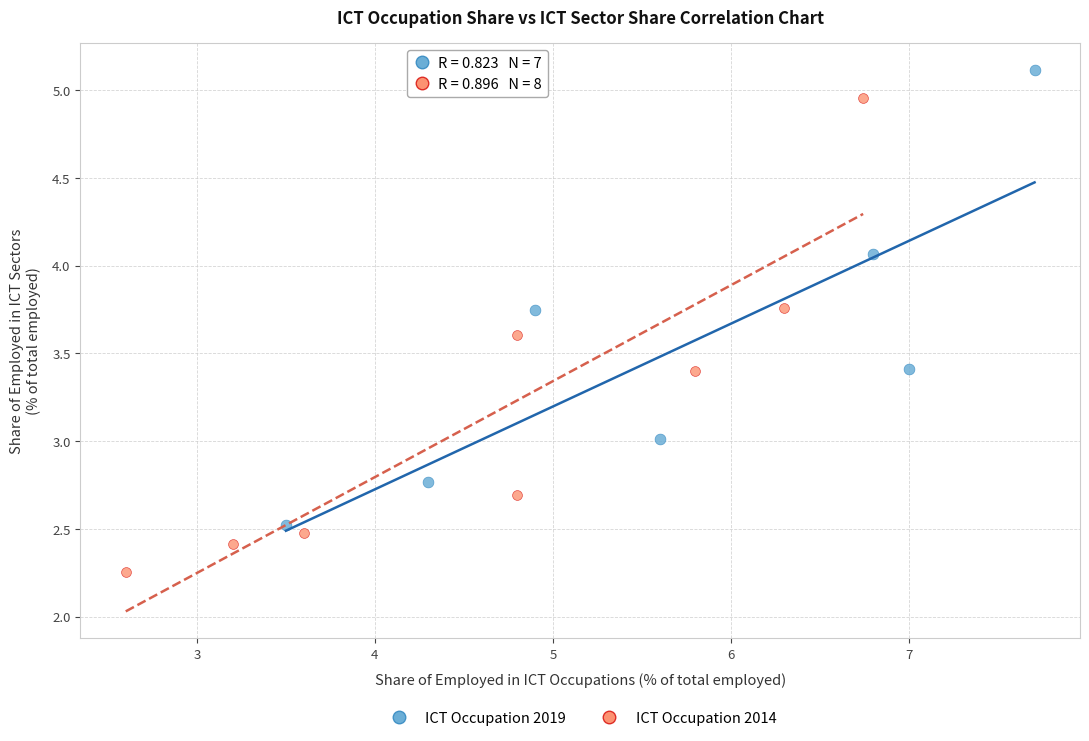

Which series reaches the maximum Y coordinate?

ICT Occupation 2019